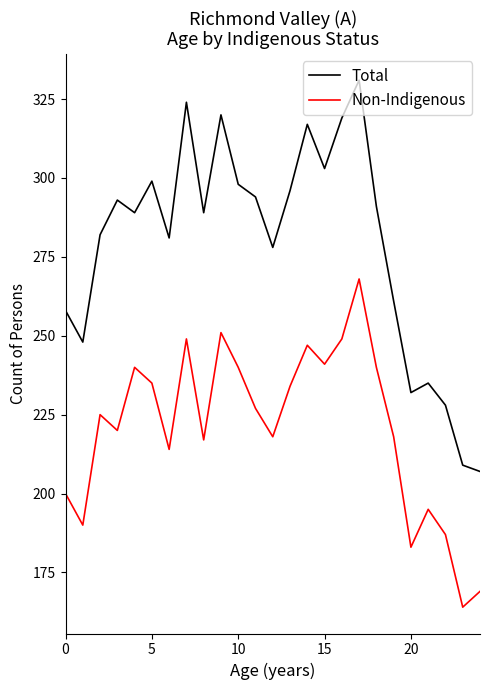

Which series has the widest spread of values?

Total